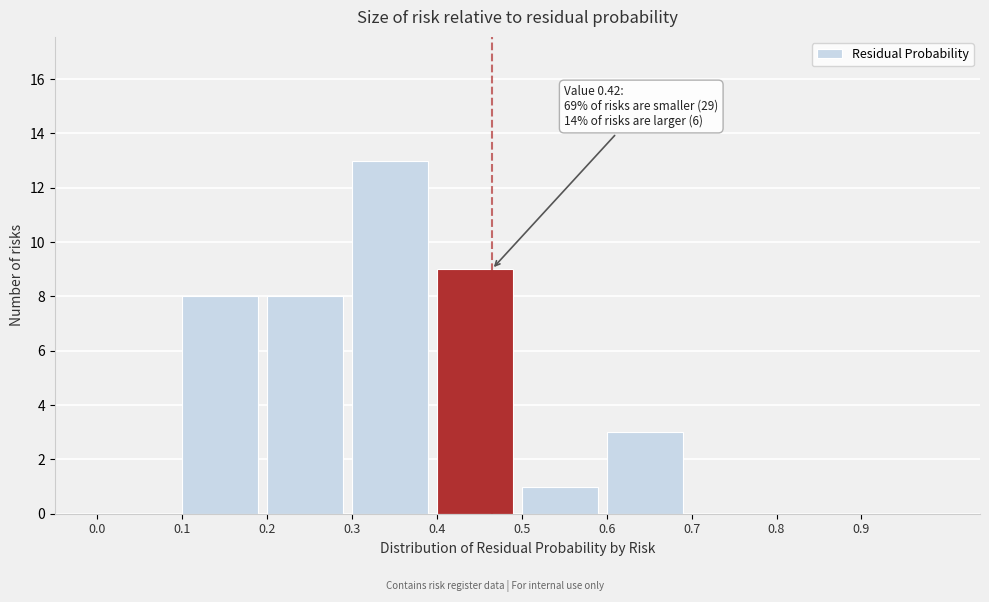

Over which range of the x-axis is the bar tallest?

0.3 to 0.4